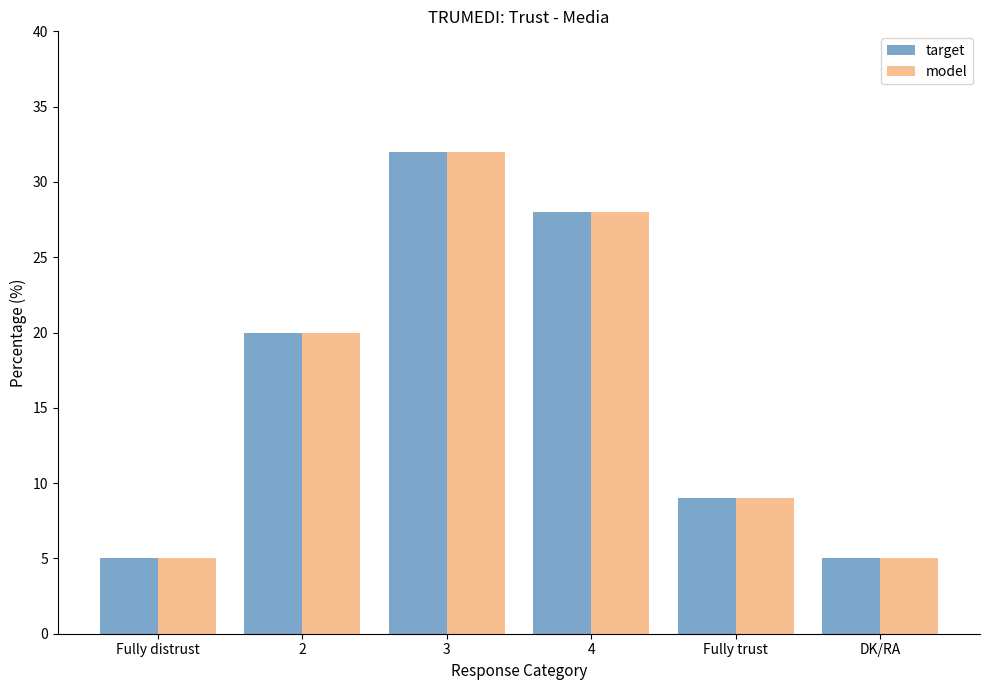

What is the difference between the model values at Fully distrust and 4?

23